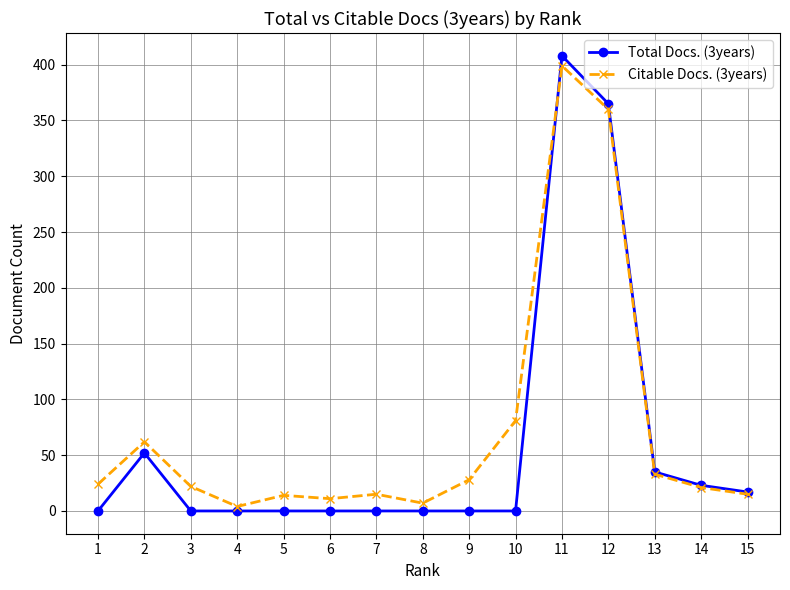

What is the spread (max minus min) of values at 10?

81